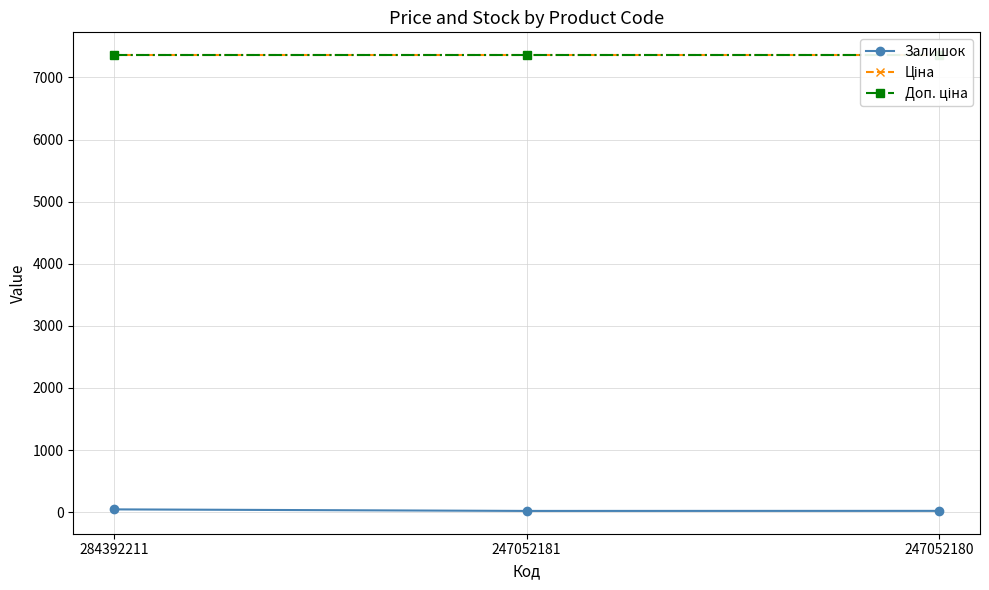

How many series are shown in this chart?

3